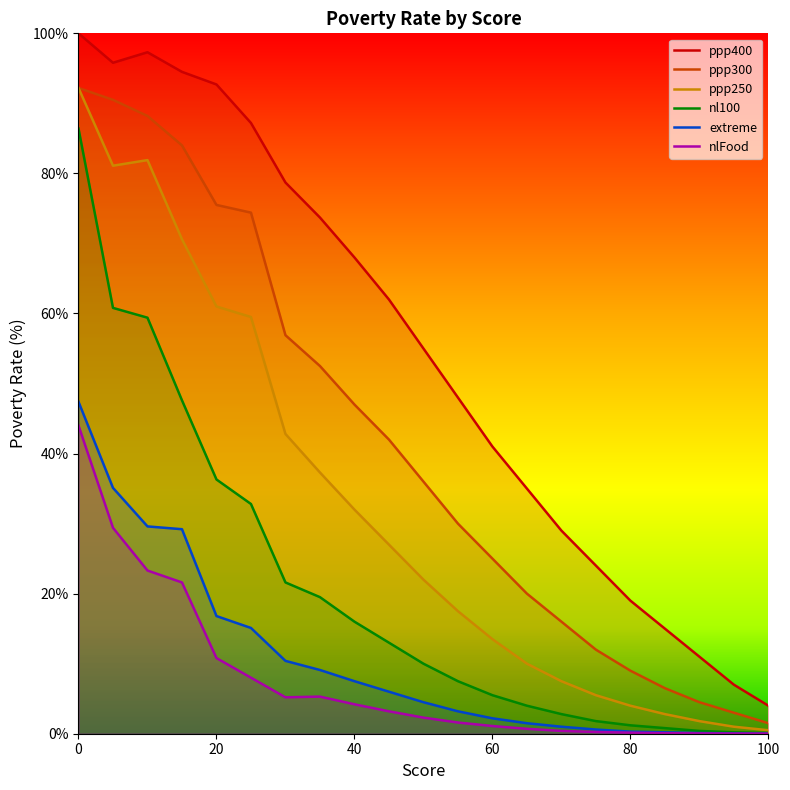

Reading right to left, extract all data points from this chart.

ppp400: 100=4.0	95=7.0	90=11.0	85=15.0	80=19.0	75=24.0	70=29.0	65=35.0	60=41.0	55=48.0	50=55.0	45=62.0	40=68.0	35=73.7	30=78.7	25=87.2	20=92.7	15=94.5	10=97.3	5=95.8	0=100.0
ppp300: 100=1.5	95=3.0	90=4.5	85=6.5	80=9.0	75=12.0	70=16.0	65=20.0	60=25.0	55=30.0	50=36.0	45=42.0	40=47.0	35=52.5	30=56.9	25=74.4	20=75.5	15=84.0	10=88.2	5=90.5	0=92.2
ppp250: 100=0.5	95=1.0	90=1.8	85=2.8	80=4.0	75=5.5	70=7.5	65=10.0	60=13.5	55=17.5	50=22.0	45=27.0	40=32.0	35=37.3	30=42.8	25=59.5	20=61.0	15=70.6	10=81.9	5=81.1	0=92.2
nl100: 100=0.1	95=0.2	90=0.4	85=0.8	80=1.2	75=1.8	70=2.8	65=4.0	60=5.5	55=7.5	50=10.0	45=13.0	40=16.0	35=19.5	30=21.6	25=32.8	20=36.3	15=47.6	10=59.4	5=60.8	0=86.4
extreme: 100=0.0	95=0.1	90=0.1	85=0.2	80=0.3	75=0.6	70=1.0	65=1.5	60=2.2	55=3.2	50=4.5	45=6.0	40=7.5	35=9.1	30=10.4	25=15.1	20=16.8	15=29.2	10=29.6	5=35.1	0=47.4
nlFood: 100=0.0	95=0.0	90=0.0	85=0.1	80=0.1	75=0.2	70=0.4	65=0.7	60=1.1	55=1.6	50=2.3	45=3.2	40=4.2	35=5.3	30=5.2	25=8.0	20=10.8	15=21.6	10=23.3	5=29.4	0=44.0